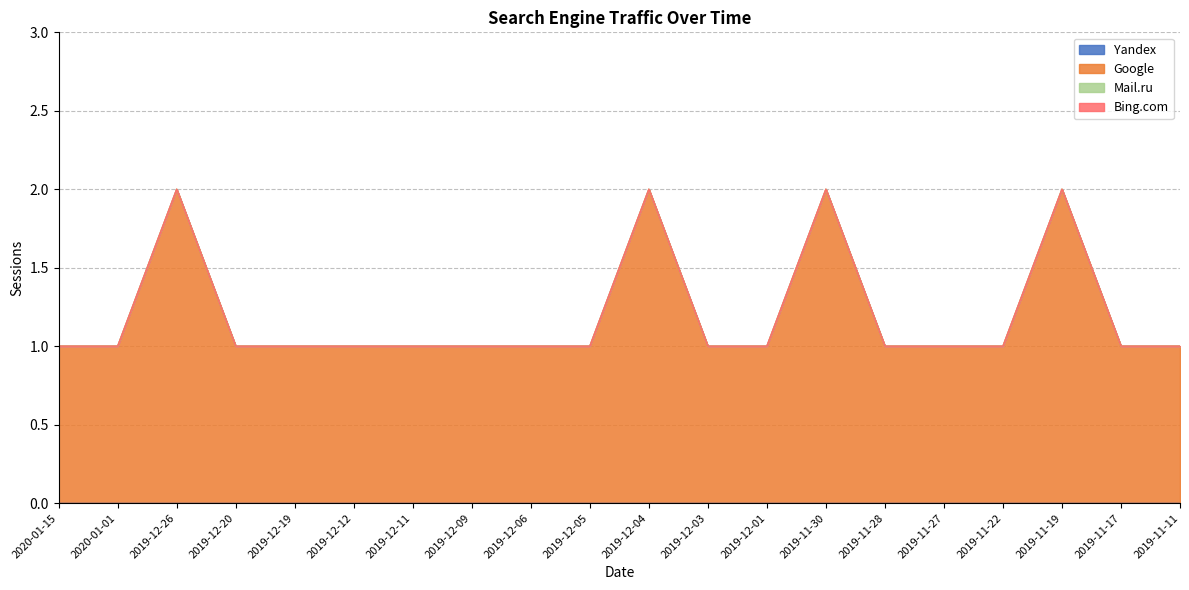

At how many categories does at least one series exceed 0?

20